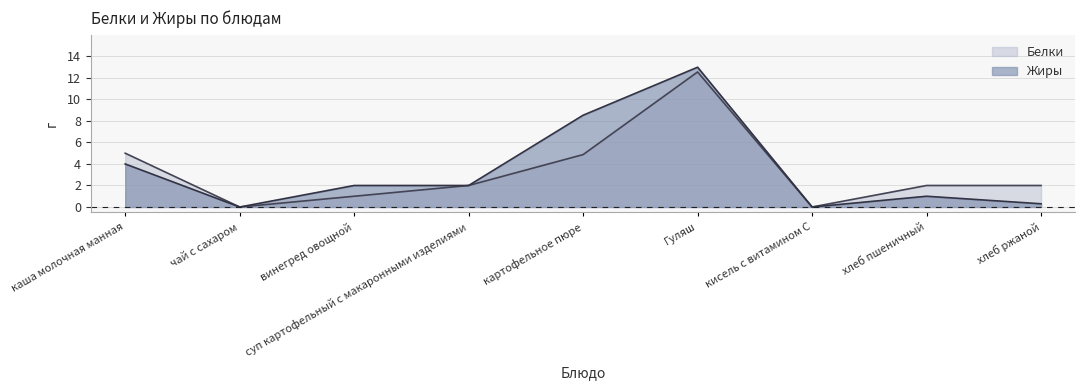

At how many categories does at least one series exceed 10?

1